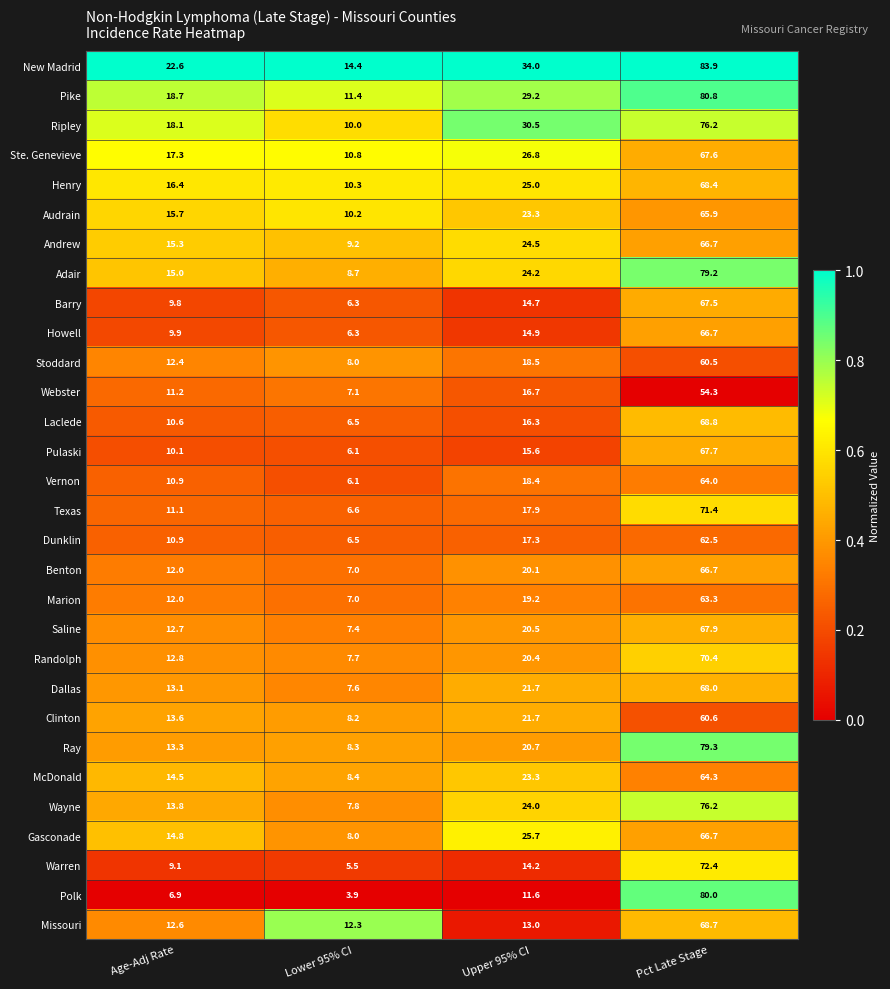

What is the highest value of the McDonald series?

64.3